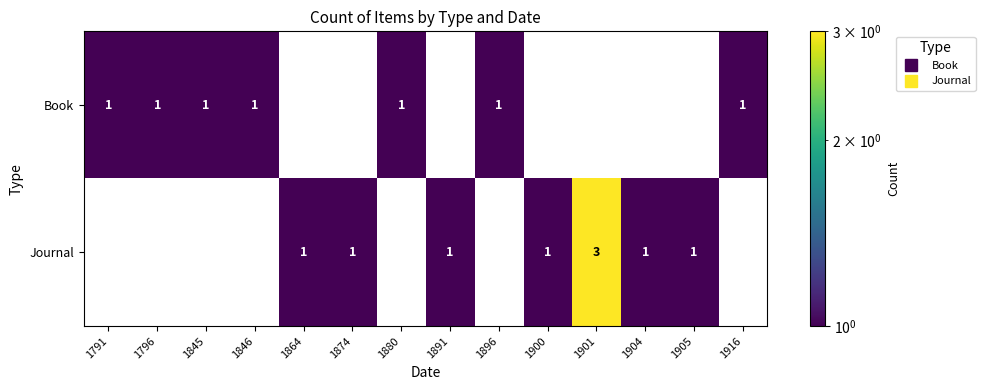

Which series has the largest total across all categories?

Journal